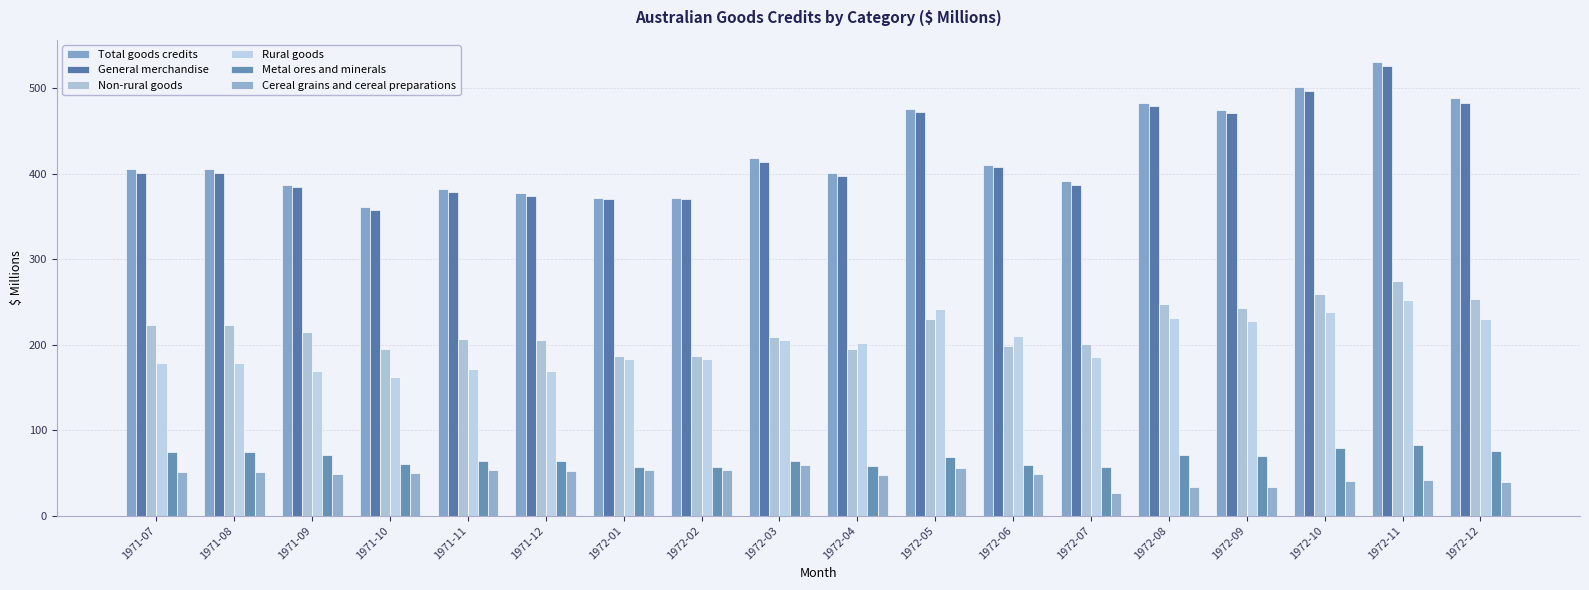

What is the value of the Non-rural goods bar at the 12th from the left?

198